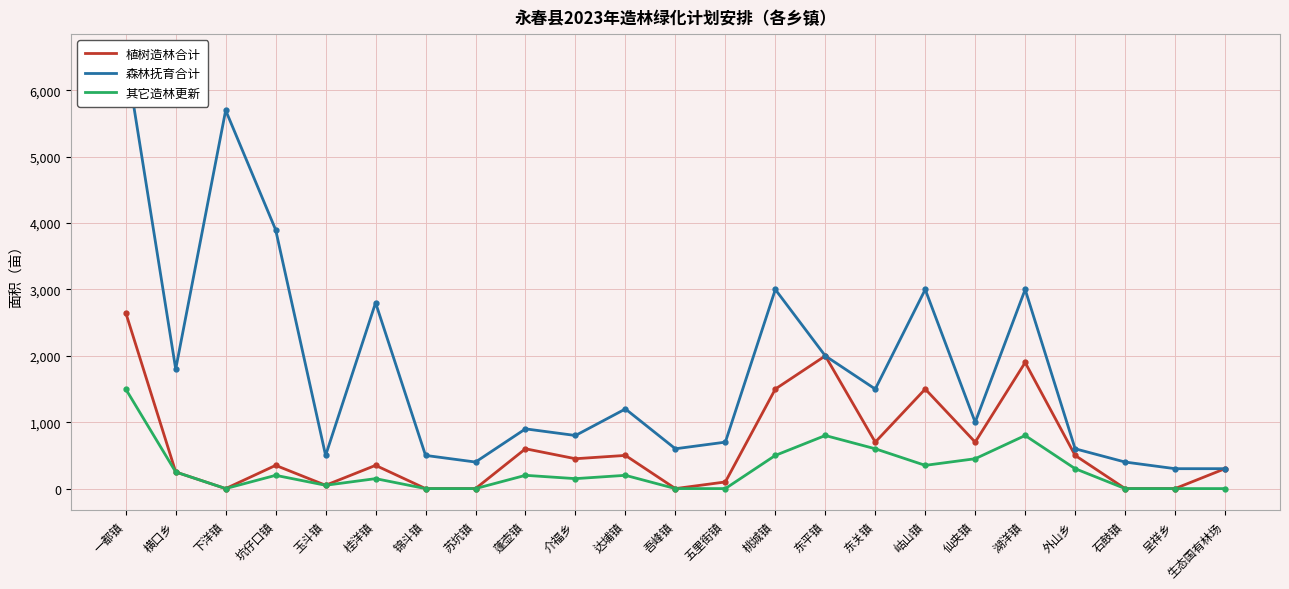

What position from the left is 苏坑镇?

8